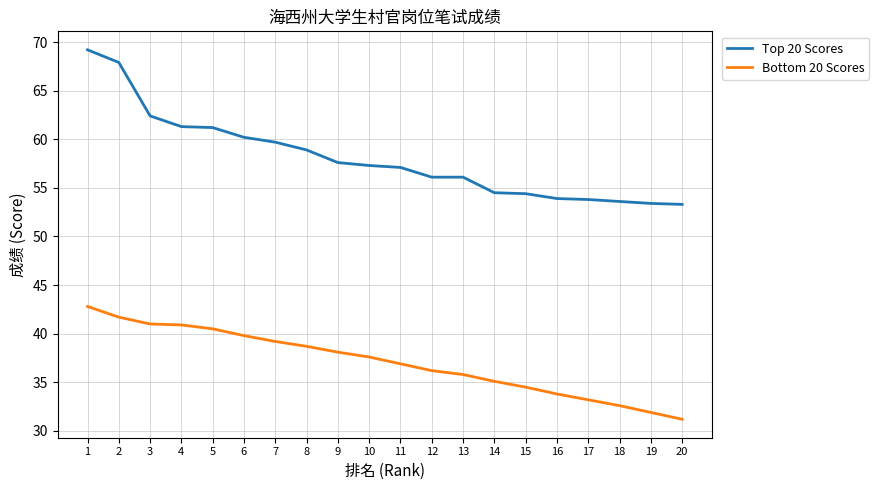

True or false: Bottom 20 Scores and Top 20 Scores cross at least once.

False